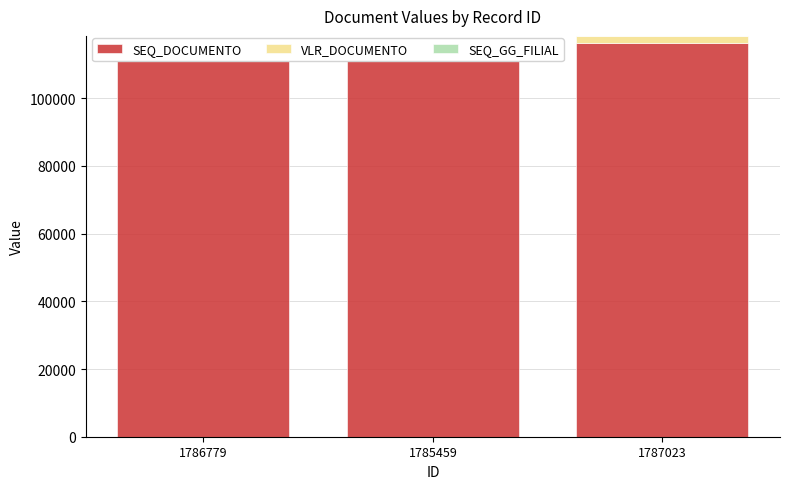

At which category does the chart reach its minimum across all series?

1785459